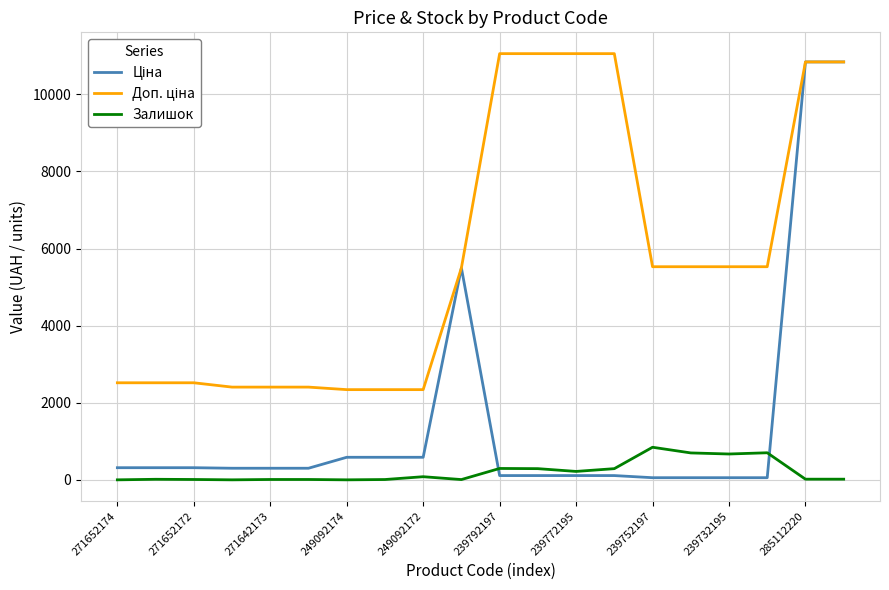

What is the maximum value shown in the chart?

11055.0